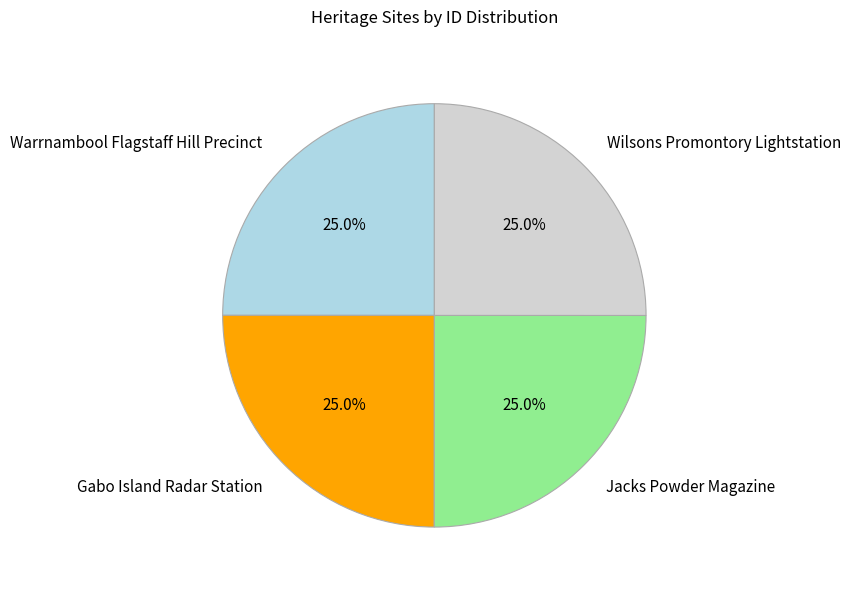

Does Jacks Powder Magazine account for over 50% of the chart?

No